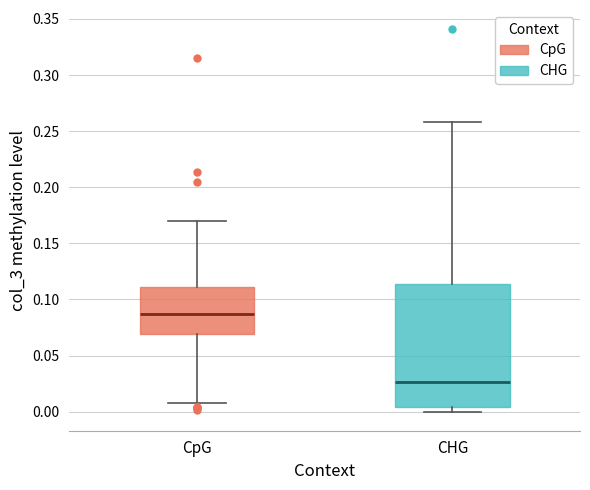

Where is the lower edge of the box for CHG on the y-axis? The values are not printed on the chart, so give them approximately, as read against the axis.

0.005